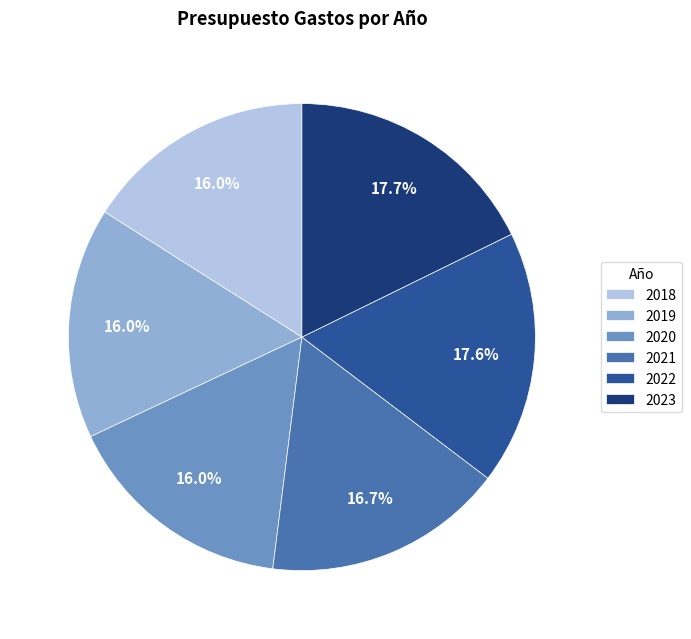

Is it true that 2023 is 29% of the pie?

False